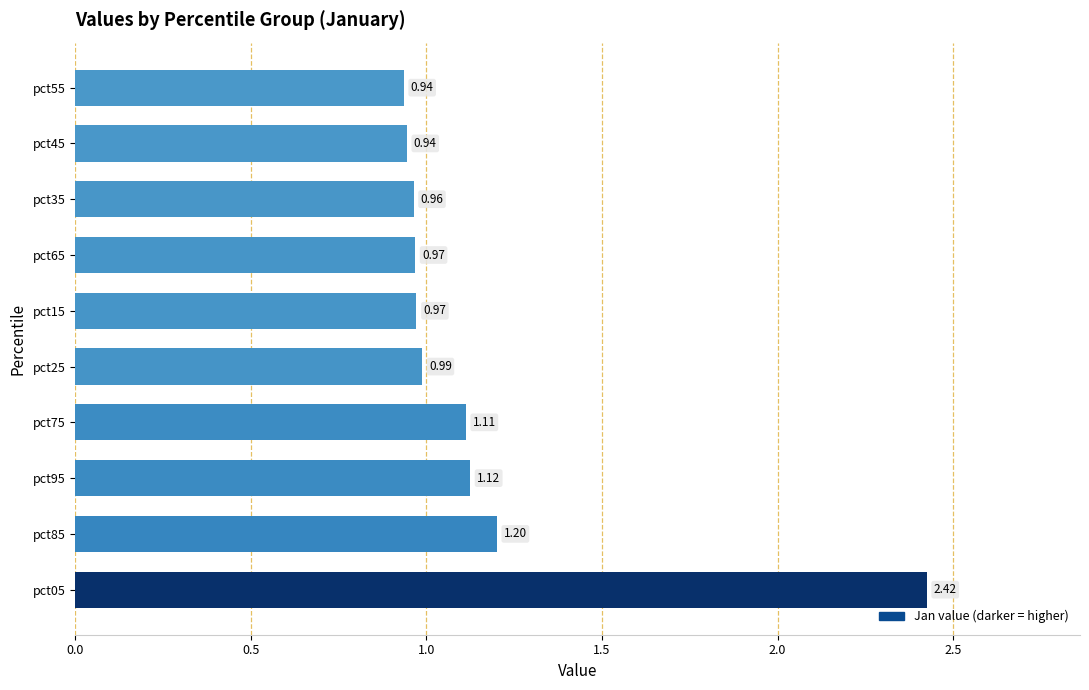

What is the average value?

1.2